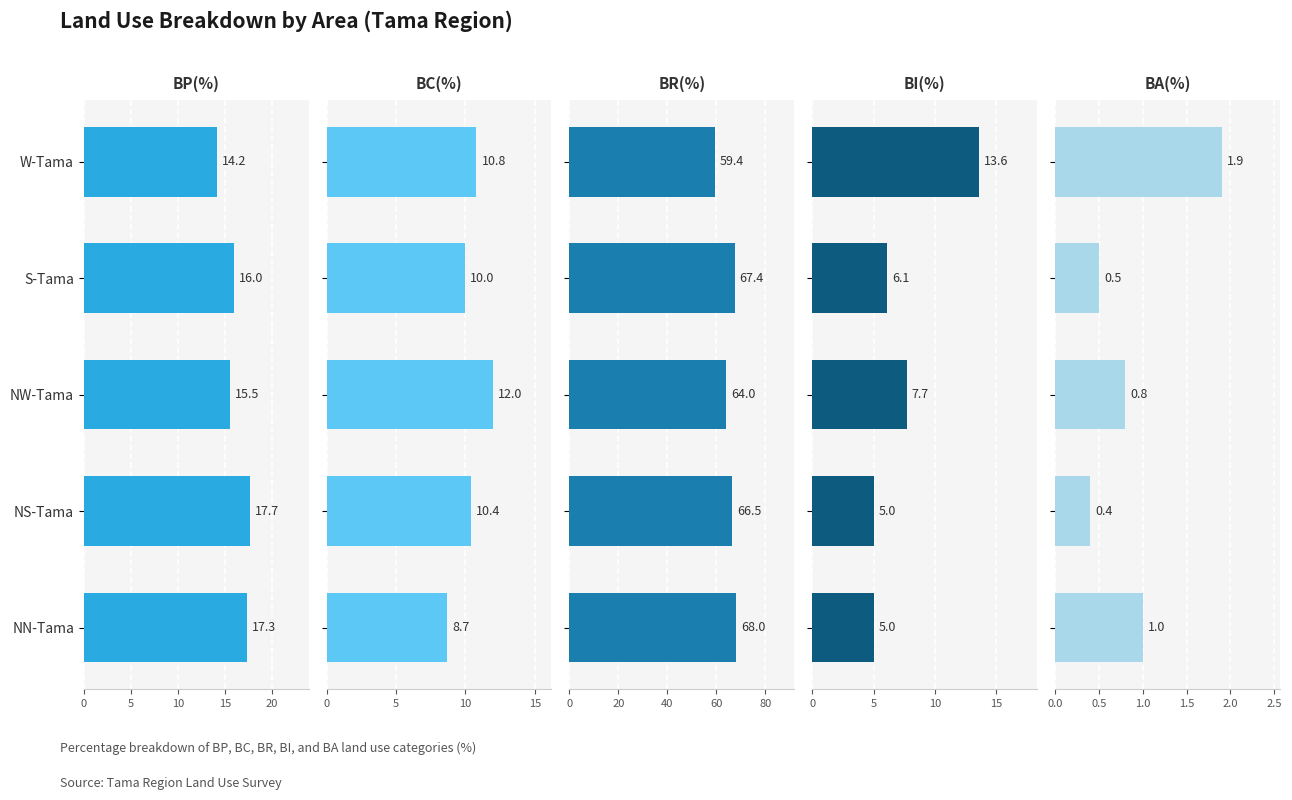

Reading left to right, what are all the values shown in this chart?

BP(%): 14.2	16.0	15.5	17.7	17.3
BC(%): 10.8	10.0	12.0	10.4	8.7
BR(%): 59.4	67.4	64.0	66.5	68.0
BI(%): 13.6	6.1	7.7	5.0	5.0
BA(%): 1.9	0.5	0.8	0.4	1.0